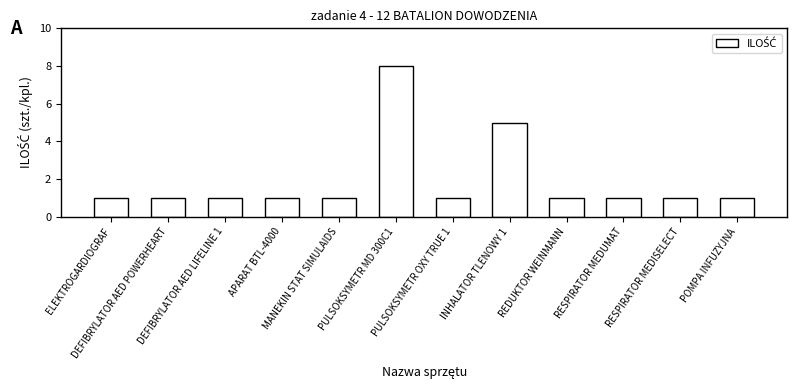

Between PULSOKSYMETR OXY TRUE 1 and INHALATOR TLENOWY 1, which is larger?

INHALATOR TLENOWY 1